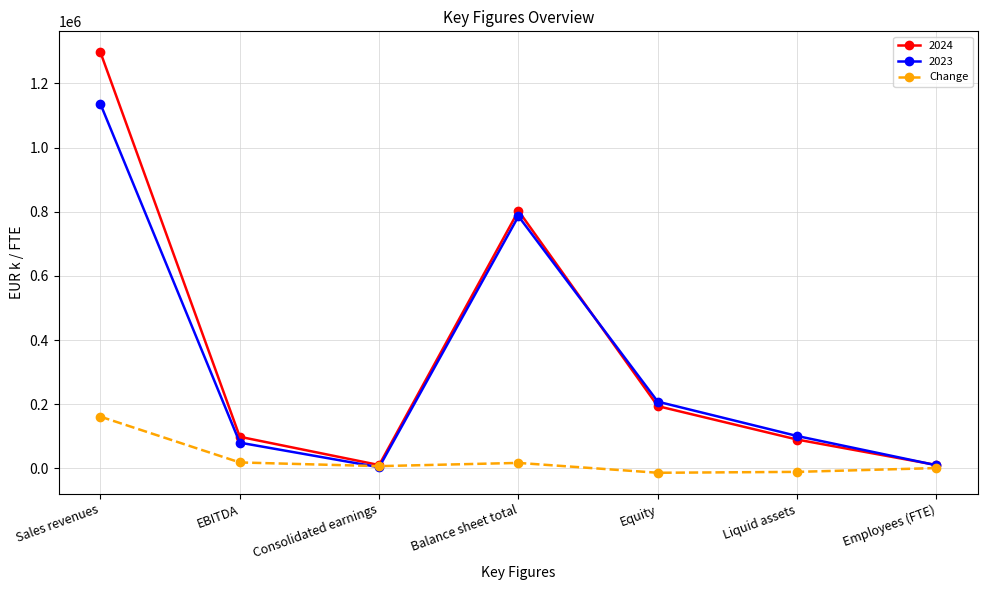

Does the chart have visible grid lines?

Yes